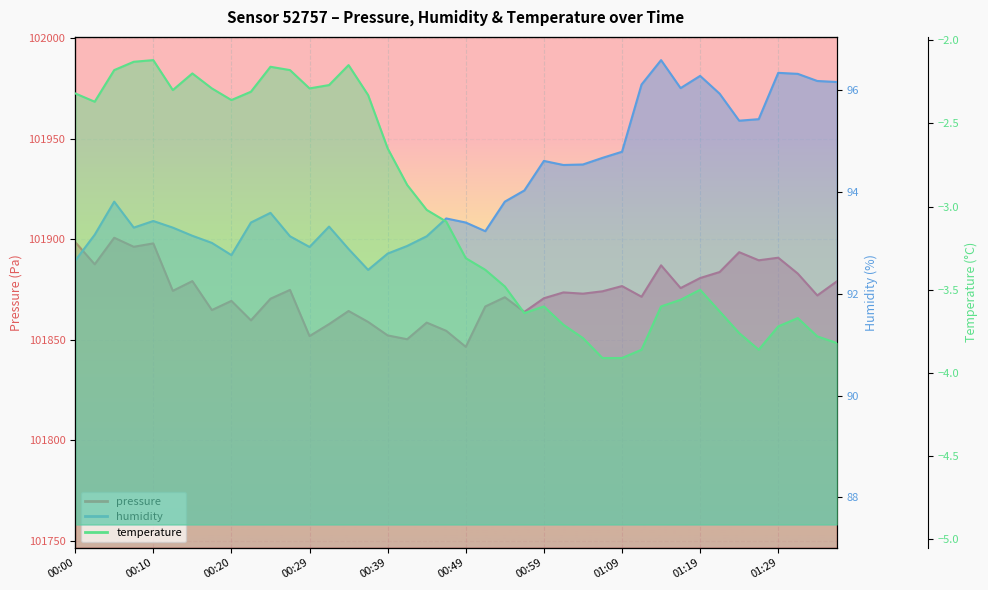

At which category does the chart reach its peak across all series?

00:05